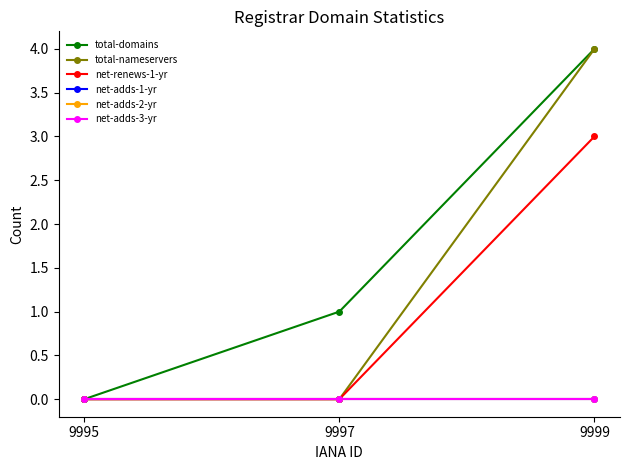

What is the average value of the total-nameservers series?

1